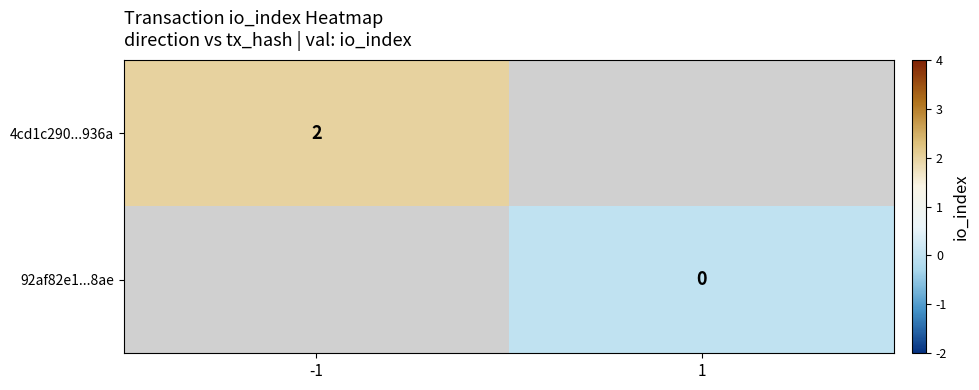

Which has a higher value, 1 or -1?

-1